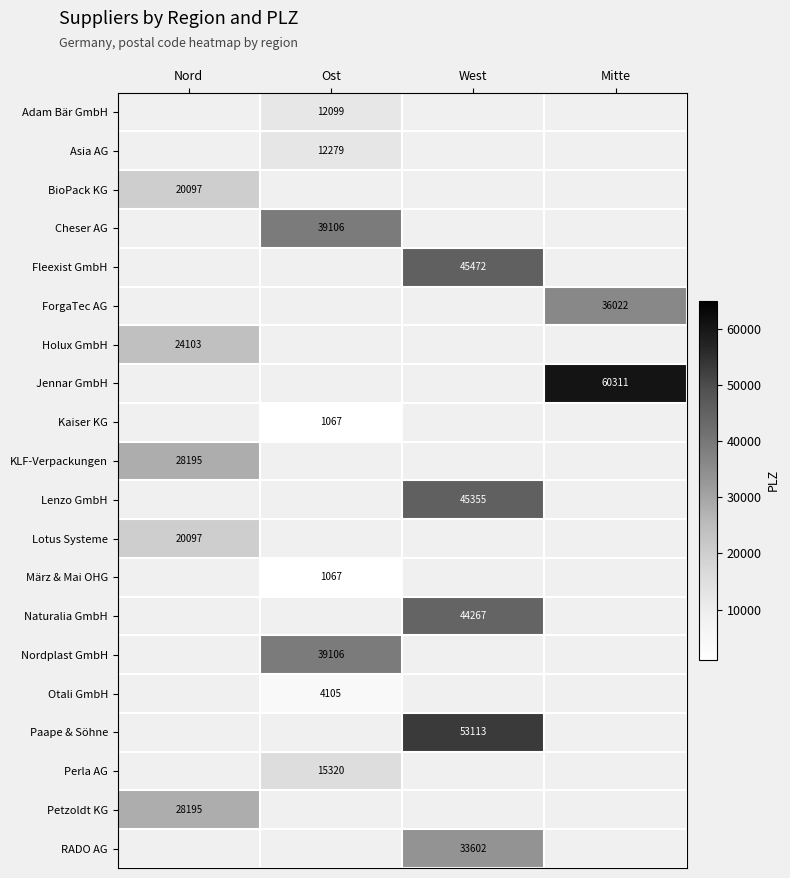

Is it true that Holux GmbH equals 32346 at Nord?

False